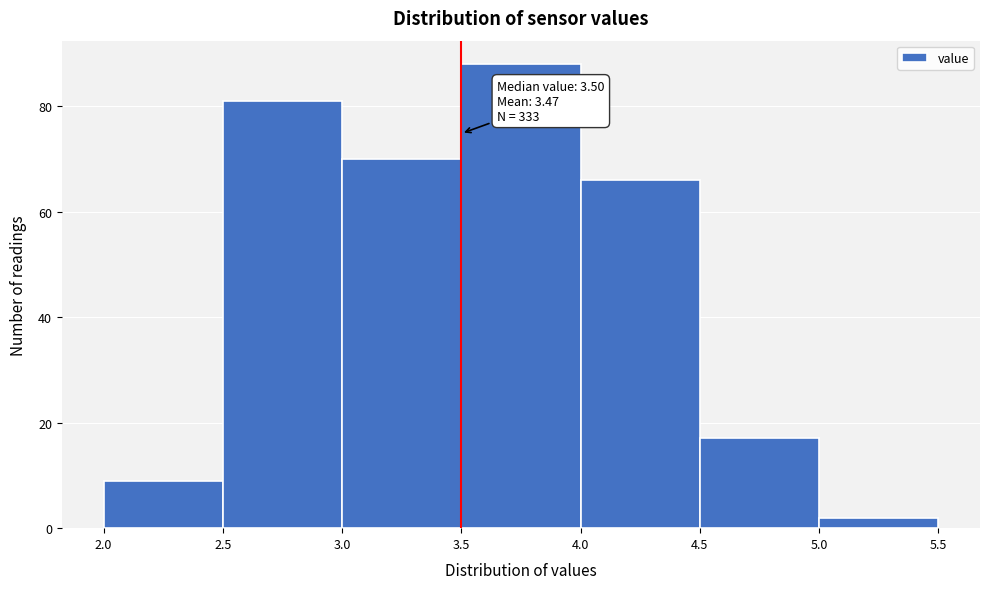

Over which range of the x-axis is the bar tallest?

3.5 to 4.0